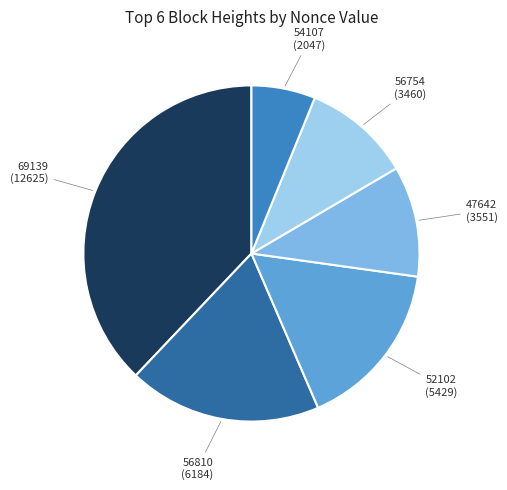

Combined, do 56754 (3460) and 52102 (5429) account for over 50%?

No